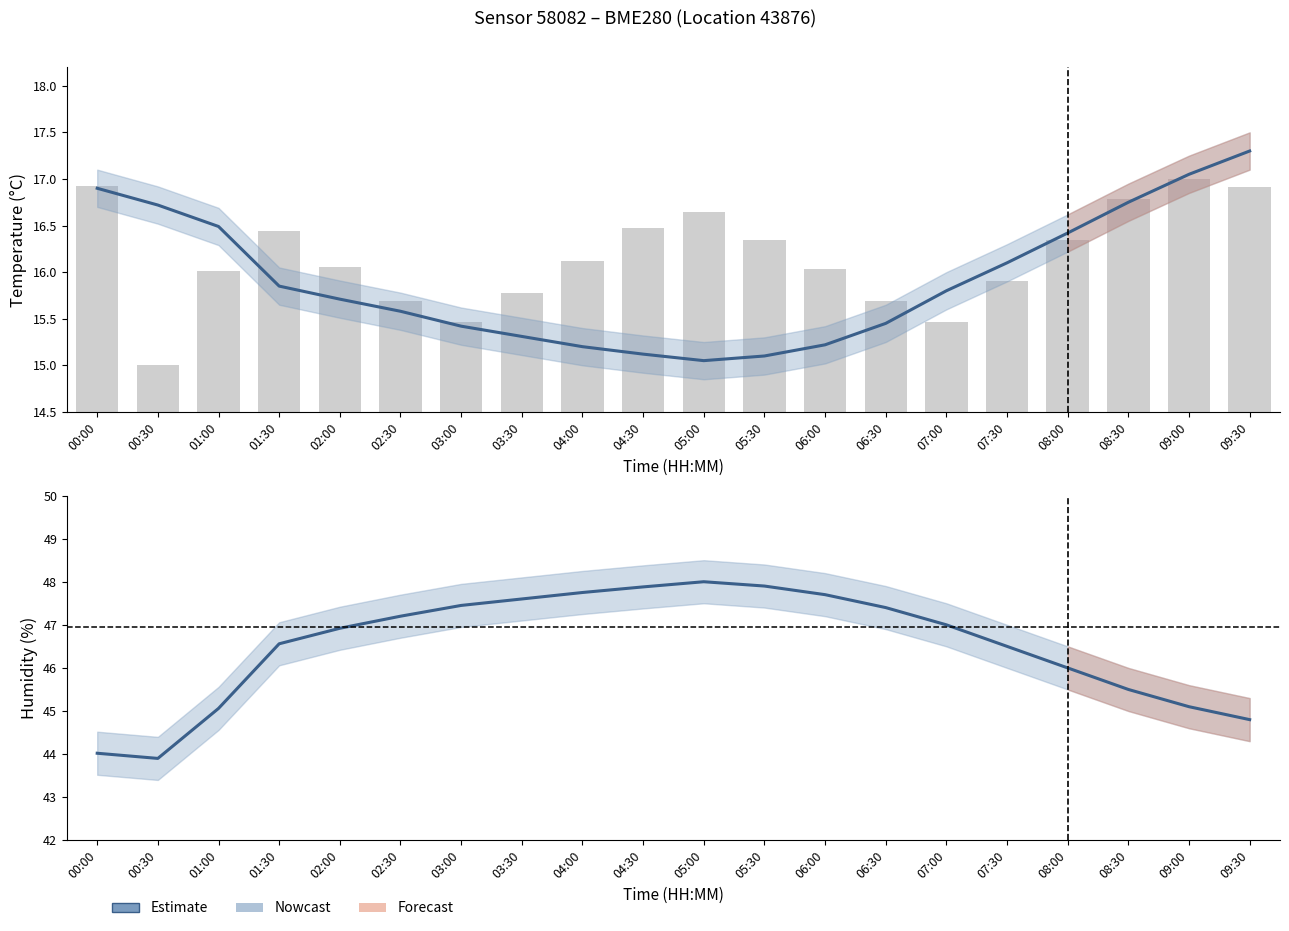

What is the sum of all temperature values?

318.5